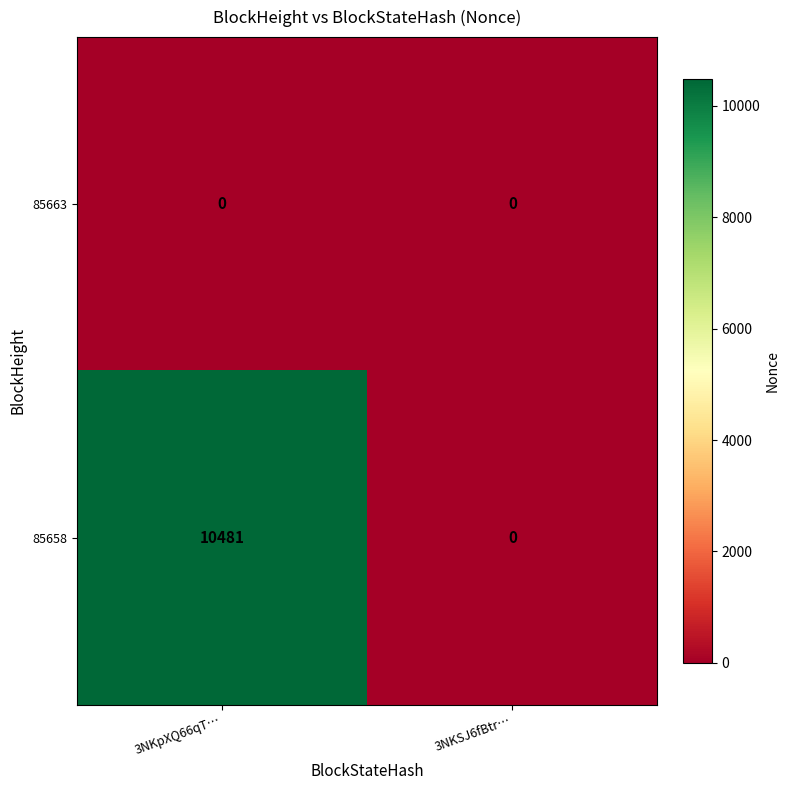

Reading left to right, list all the values displayed in this chart.

85663: 0	0
85658: 10481	0